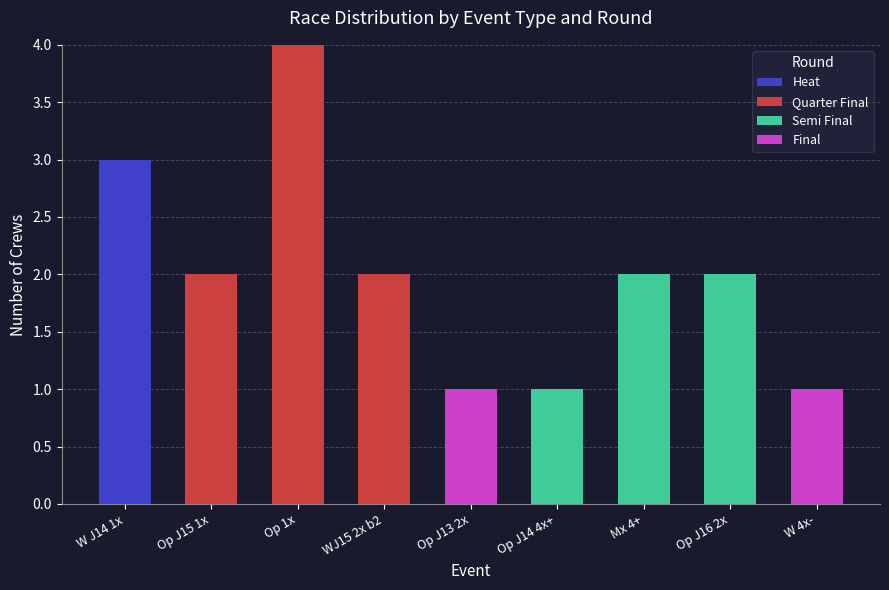

Which category has the highest value in the Heat series?

W J14 1x